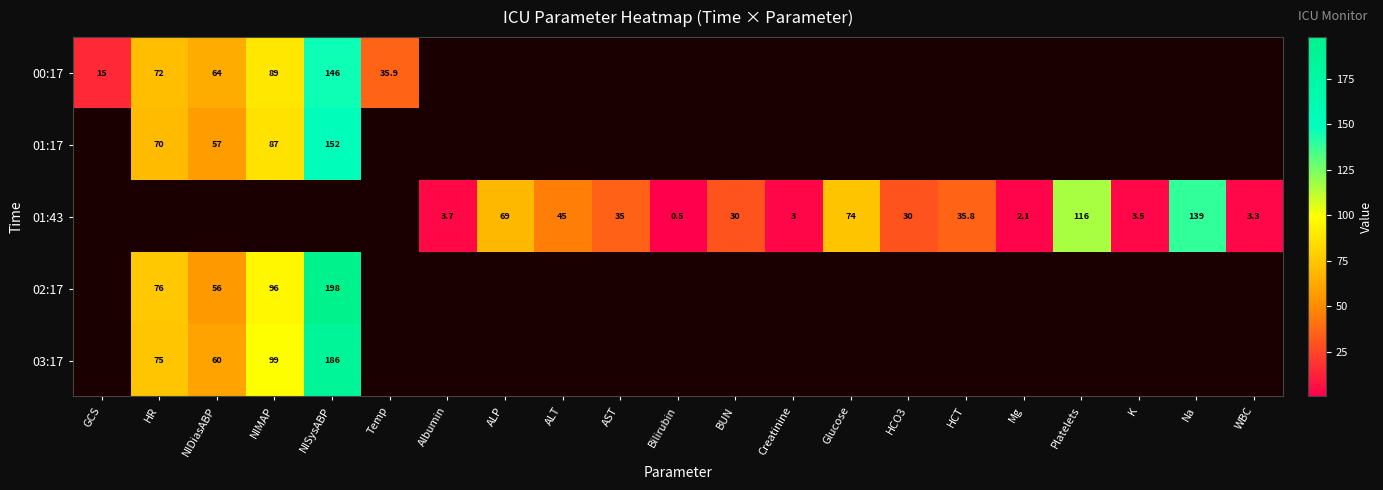

The 02:17 series shows 56.0 at NIDiasABP. True or false?

True